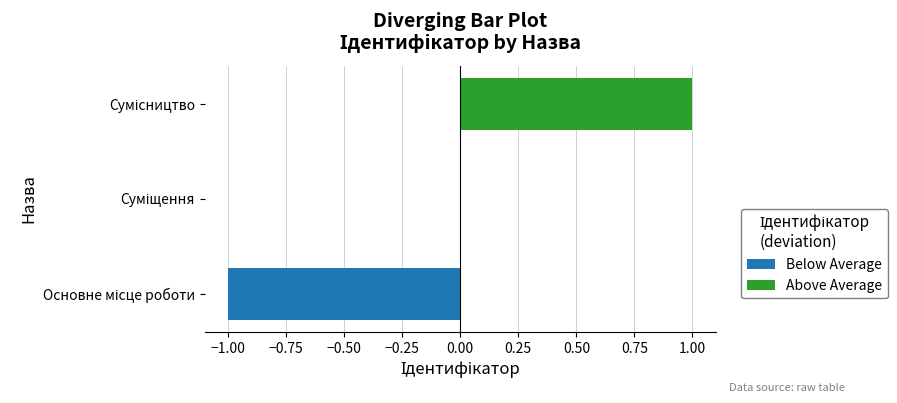

What is the label of the 3rd bar from the right?

Основне місце роботи